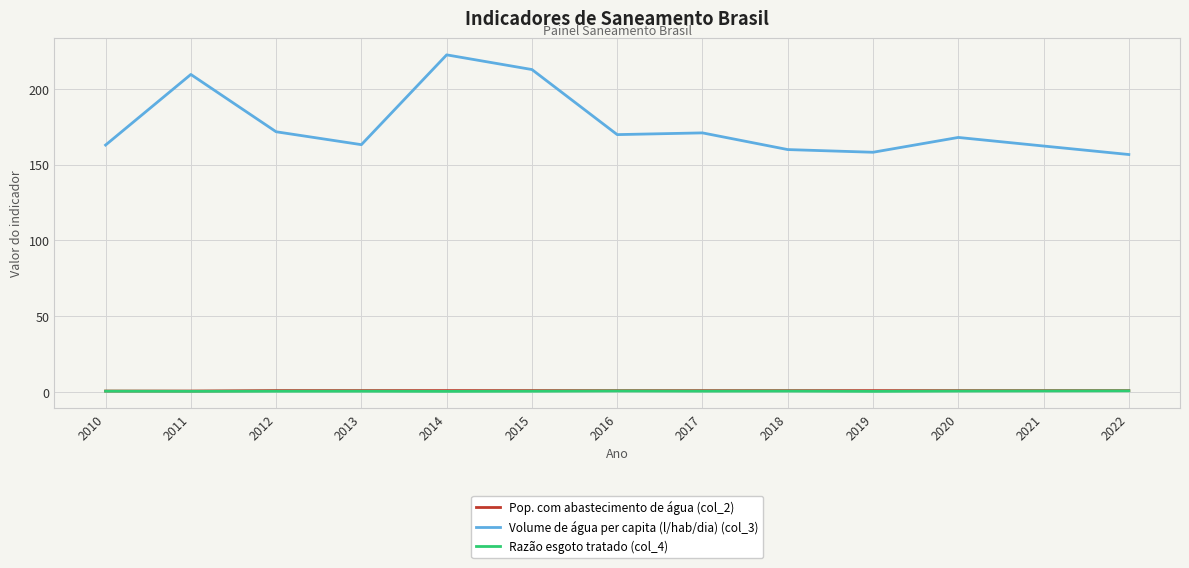

What is the average value of the Razão esgoto tratado (col_4) series?

0.4